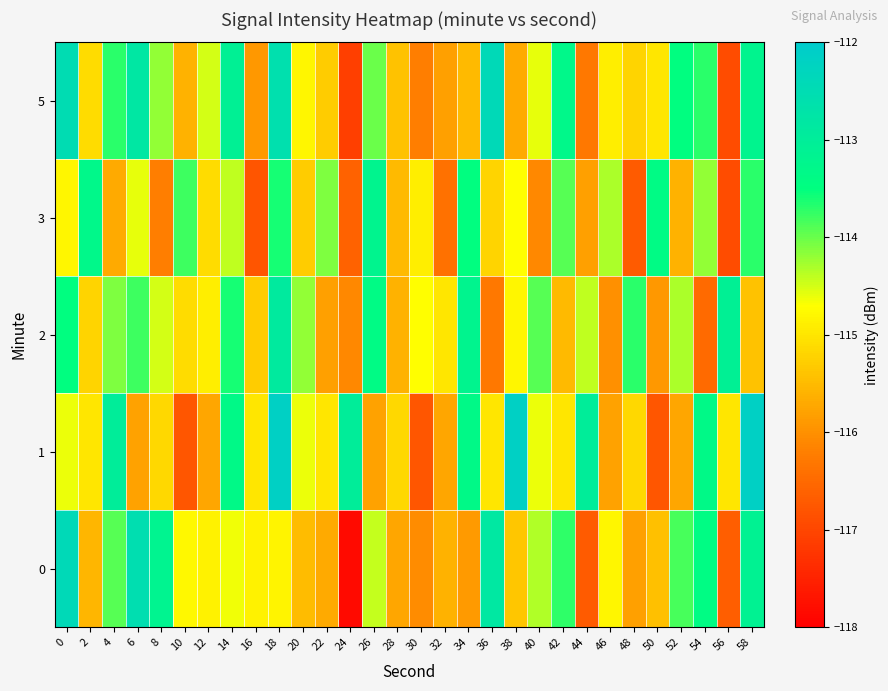

At which category is the sum across all series the highest?

18